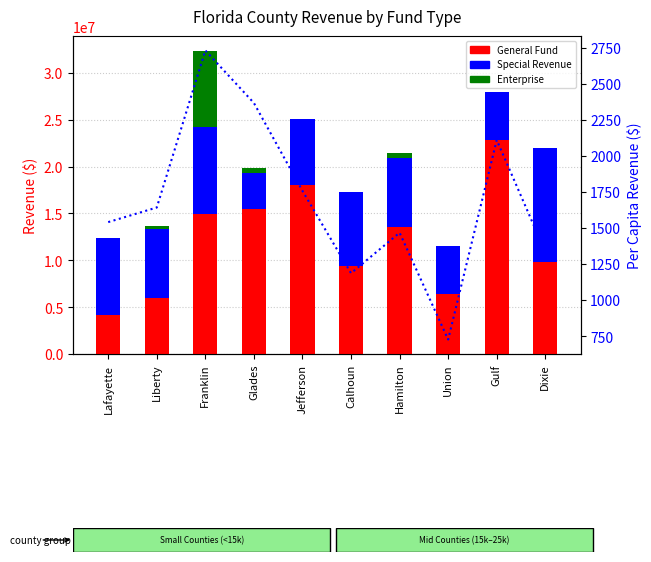

Is the value of General at Dixie greater than the value of Special Revenue at Calhoun?

Yes